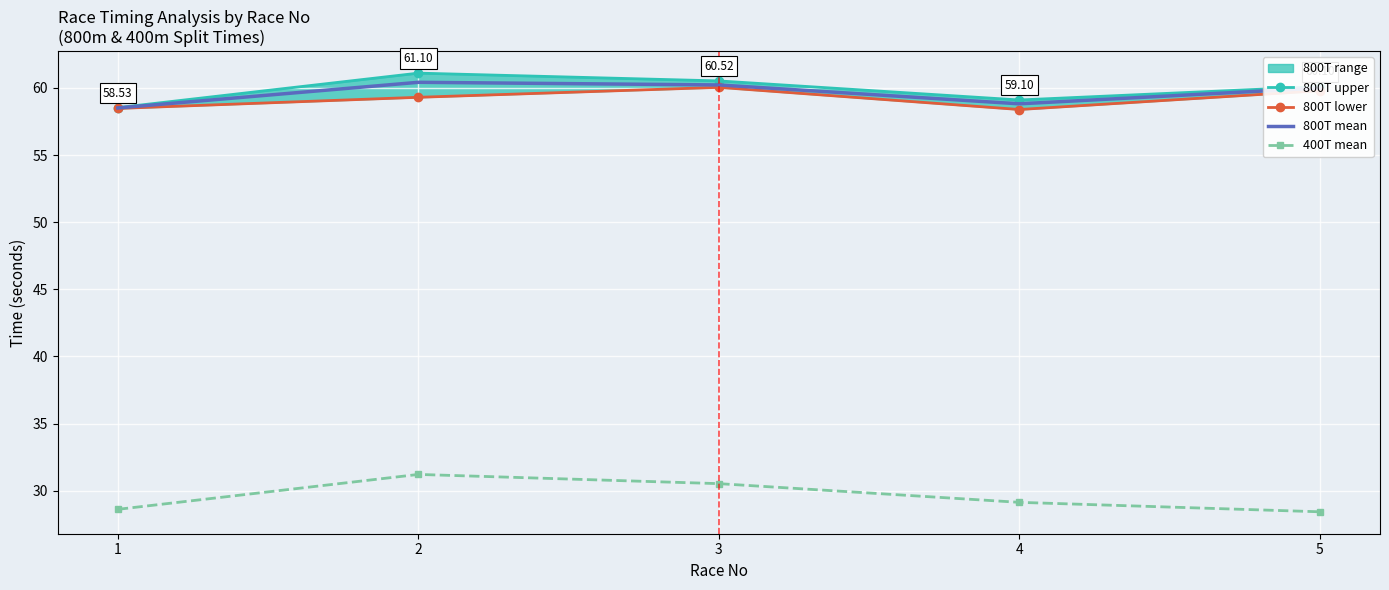

True or false: 400T mean and 800T mean cross at least once.

False